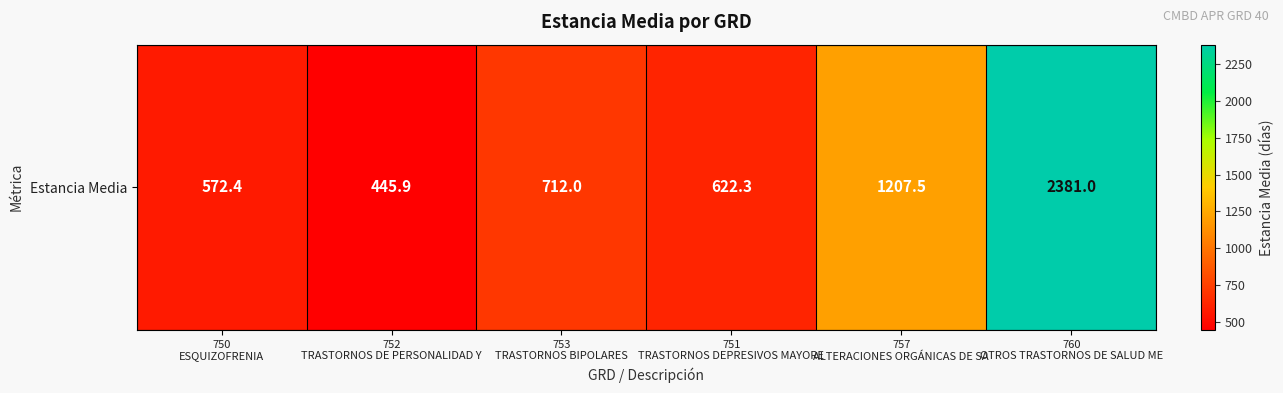

What is the ratio of the value at 750
ESQUIZOFRENIA to the value at 757
ALTERACIONES ORGÁNICAS DE SA?

0.5